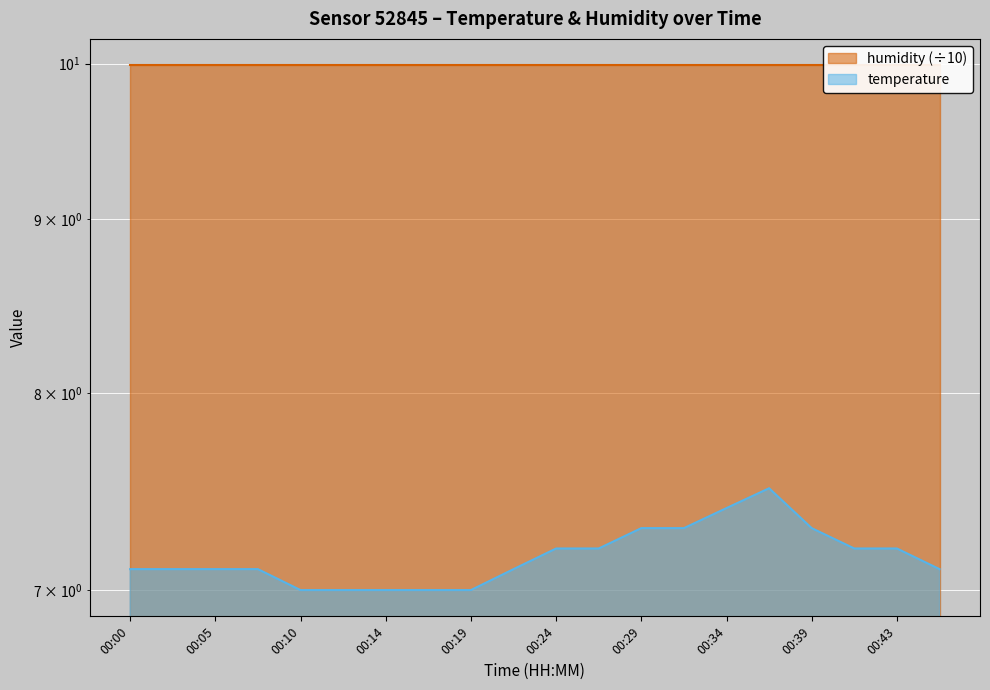

Rank the categories by value from lowest to highest.

00:10, 00:12, 00:14, 00:17, 00:19, 00:00, 00:02, 00:05, 00:07, 00:22, 00:46, 00:24, 00:26, 00:41, 00:43, 00:29, 00:31, 00:39, 00:34, 00:36